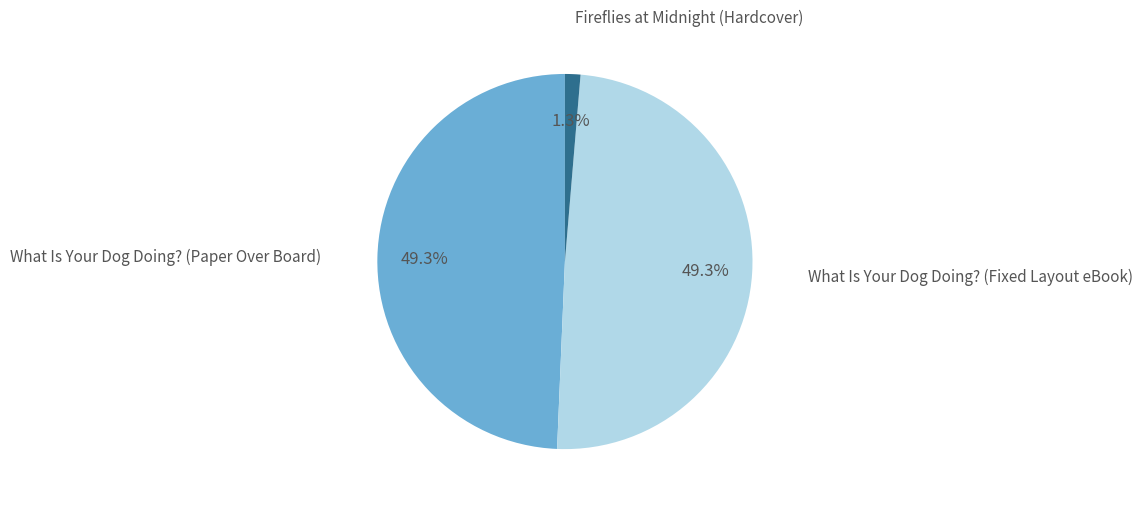

Count the number of slices in the pie.

3